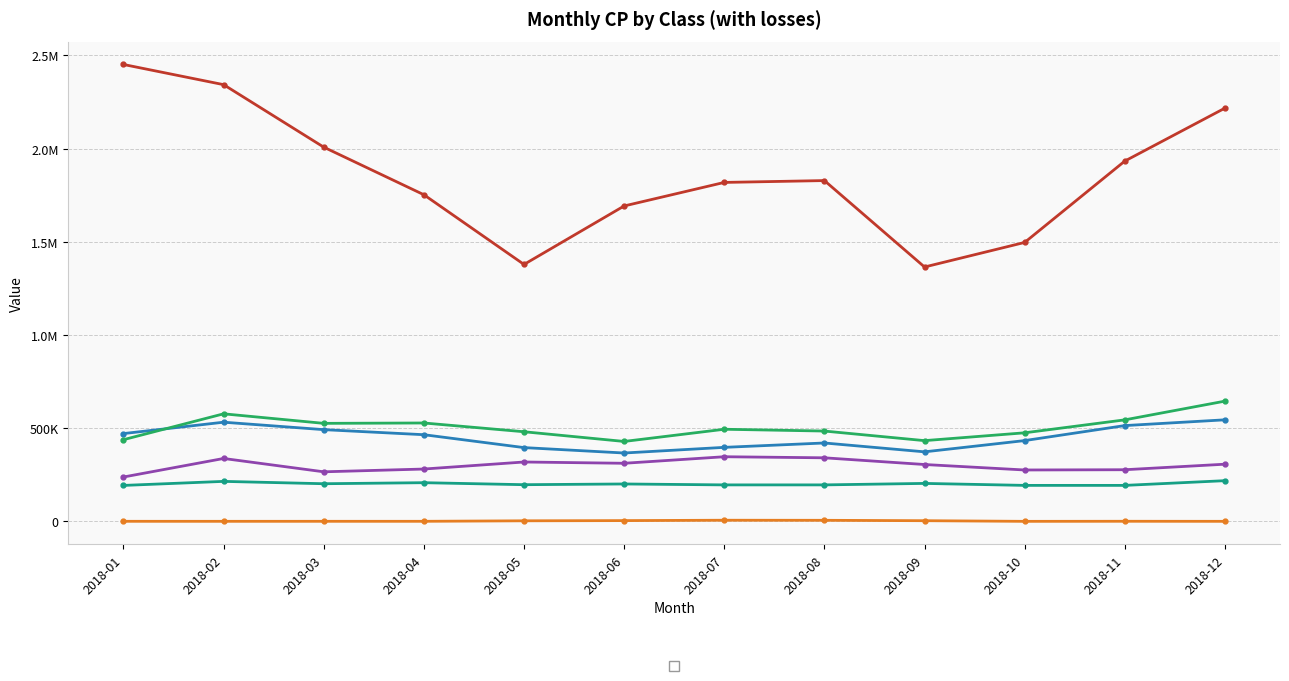

True or false: _26 and _7 intersect in this chart.

False